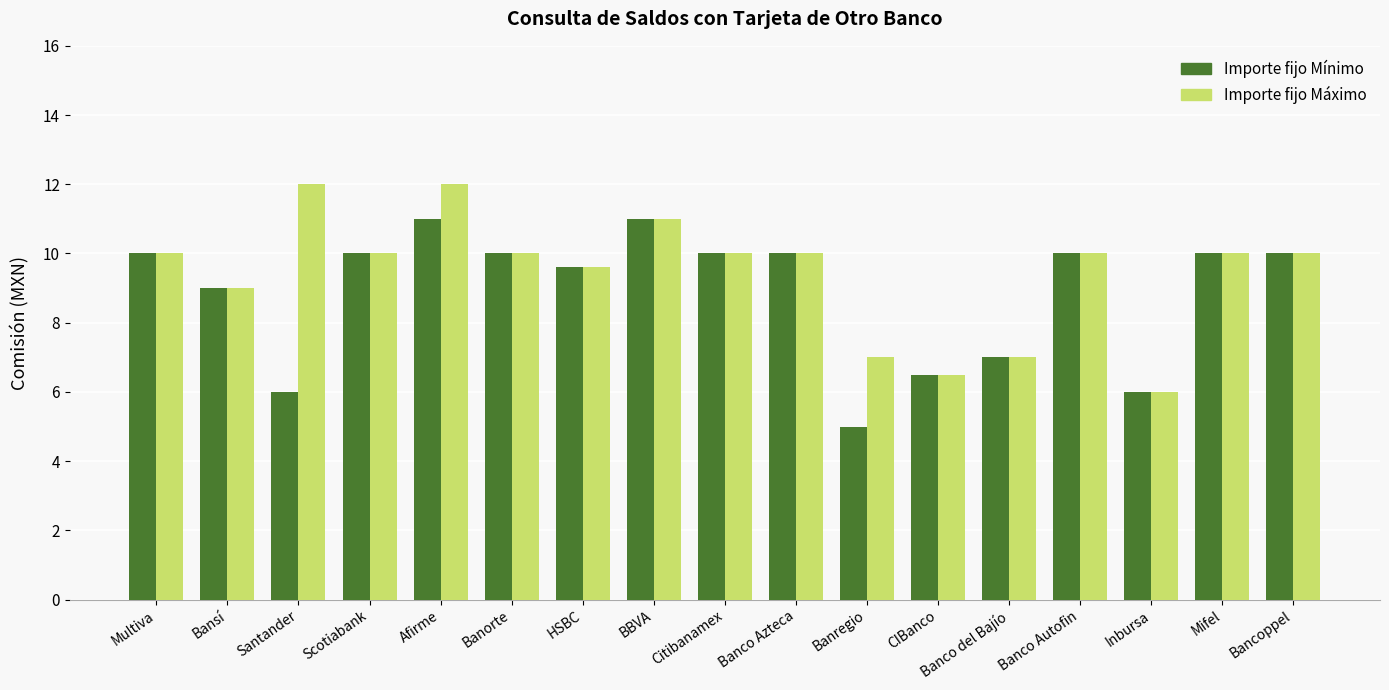

What are all the series names shown in the legend?

Importe fijo Mínimo, Importe fijo Máximo